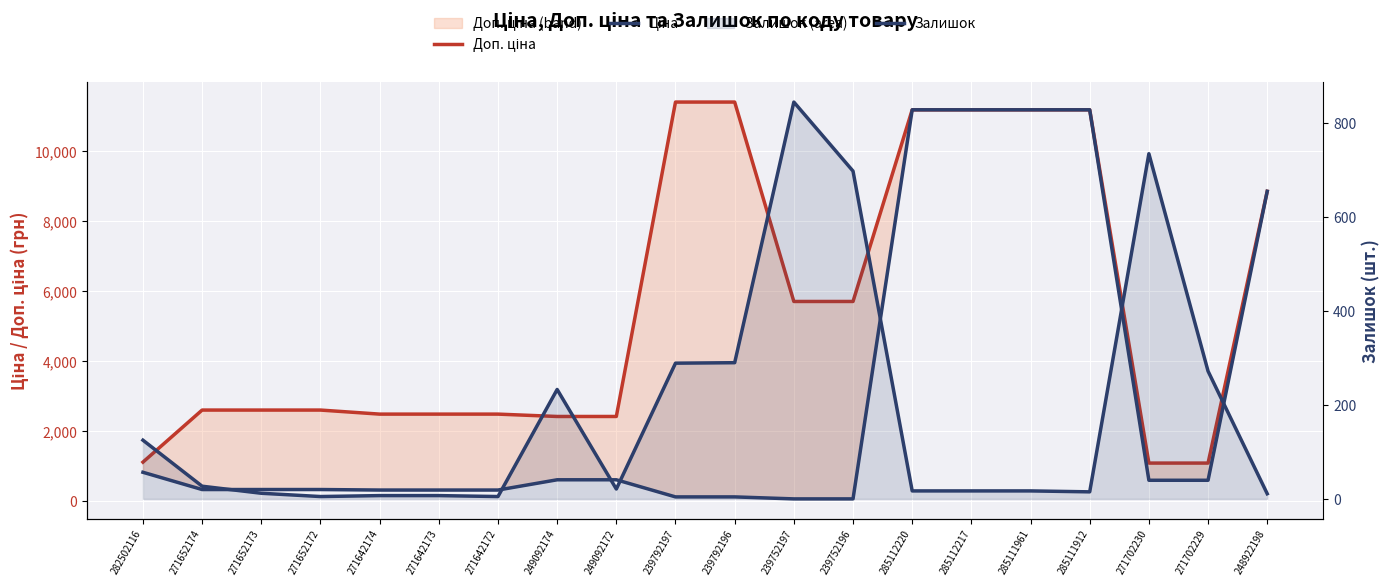

At which label does Залишок reach its minimum?

271652172